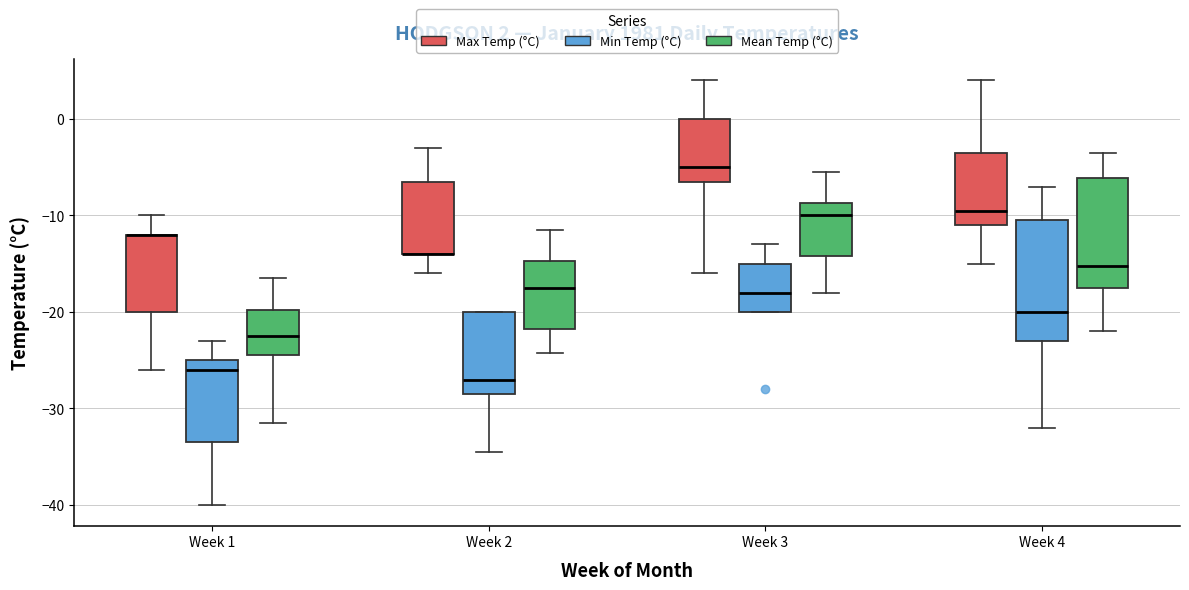

Comparing the boxes themselves (not the whiskers), which one is the tallest?

Week 4 (Min Temp (°C))